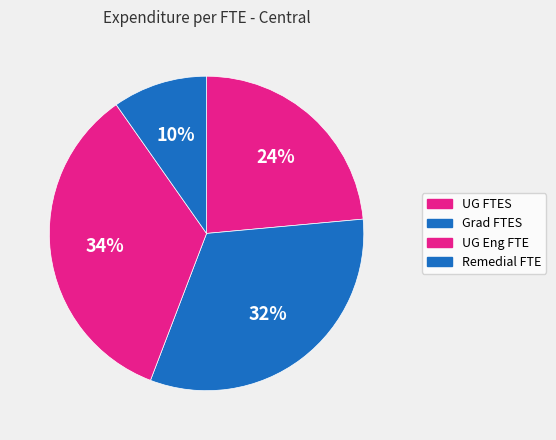

Rank the categories by value from lowest to highest.

Remedial FTE, UG FTES, Grad FTES, UG Eng FTE